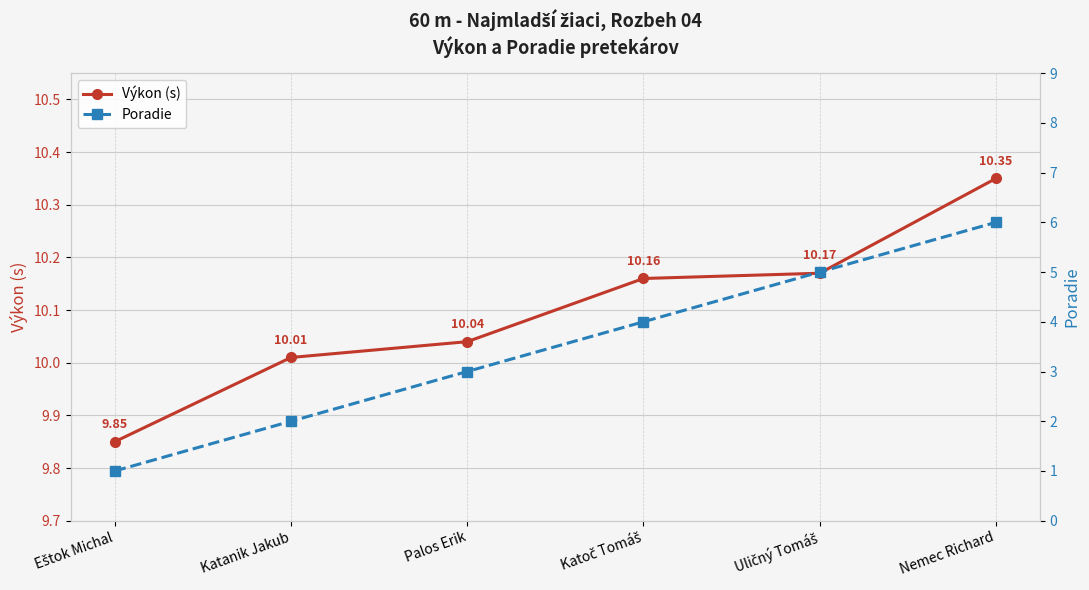

Does the chart display data point markers on the line(s)?

Yes